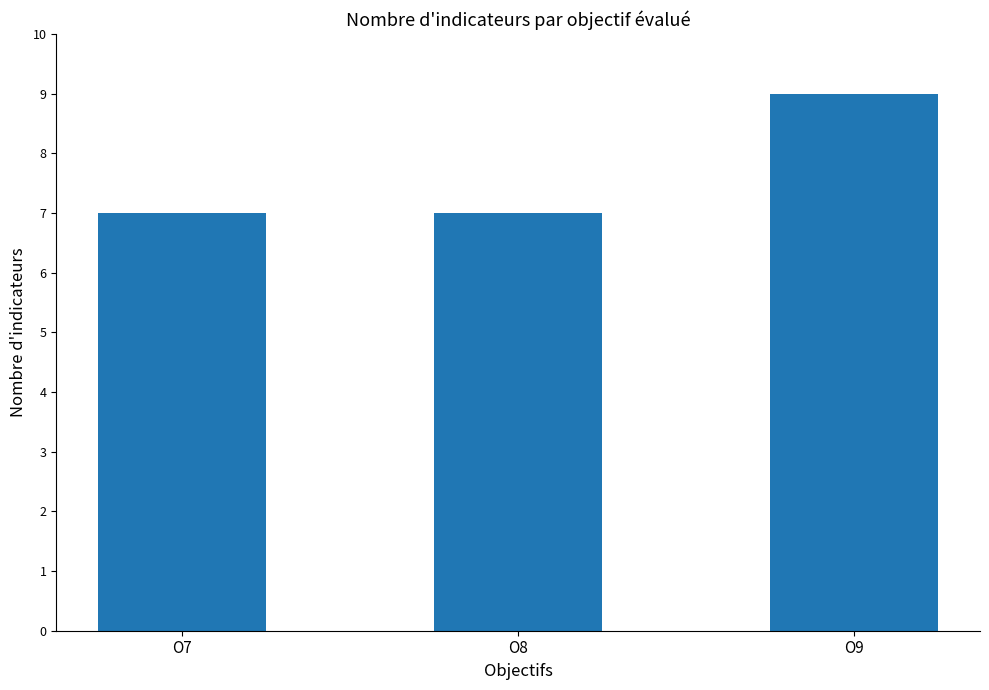

Reading left to right, what are all the values shown in this chart?

7	7	9